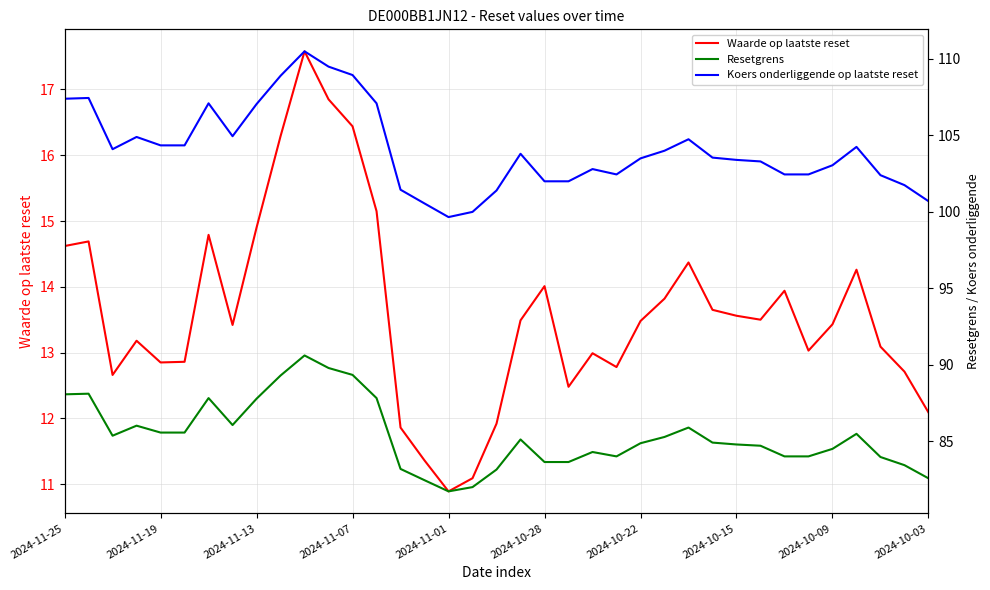

List the series in order of their peak value, highest first.

Koers onderliggende op laatste reset, Resetgrens, Waarde op laatste reset